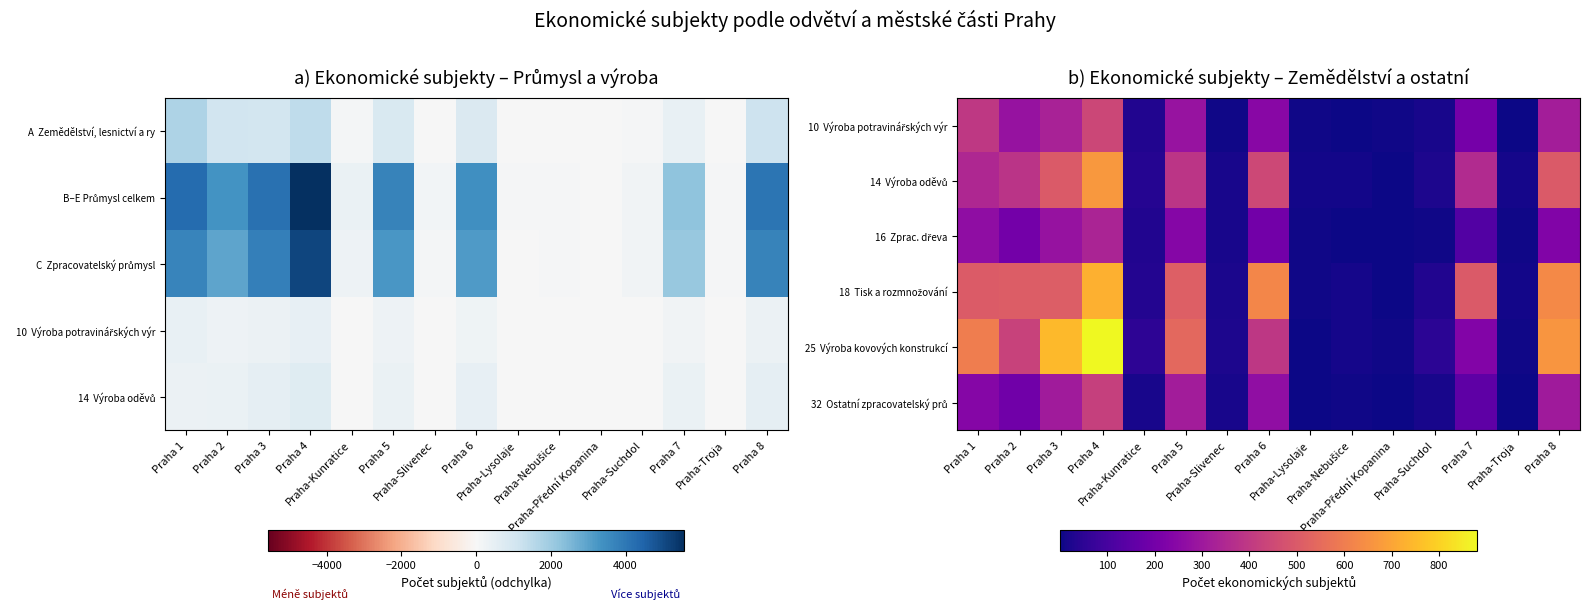

What is the minimum value for 10 Výroba potravinářských výr?

1